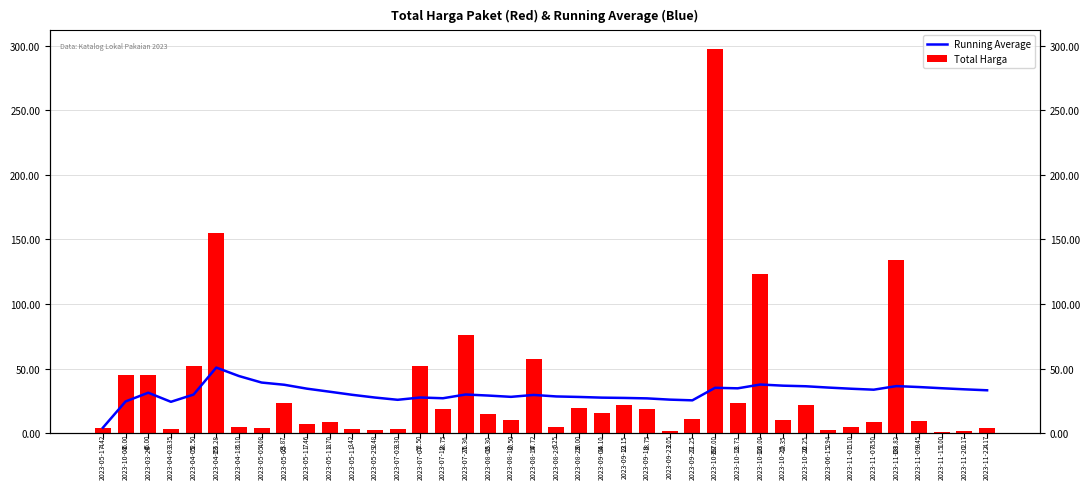

List the labels in order of Running Average value, largest first.

2023-04-13, 2023-04-18, 2023-05-05, 2023-10-16, 2023-05-05, 2023-10-25, 2023-11-08, 2023-10-26, 2023-11-09, 2023-06-15, 2023-10-02, 2023-11-15, 2023-10-11, 2023-05-11, 2023-11-01, 2023-11-20, 2023-11-07, 2023-11-22, 2023-05-11, 2023-03-20, 2023-07-21, 2023-04-05, 2023-05-11, 2023-08-14, 2023-08-08, 2023-08-28, 2023-08-10, 2023-08-29, 2023-07-07, 2023-05-29, 2023-09-04, 2023-09-13, 2023-07-12, 2023-09-18, 2023-09-23, 2023-07-03, 2023-09-27, 2023-10-03, 2023-04-03, 2023-05-17